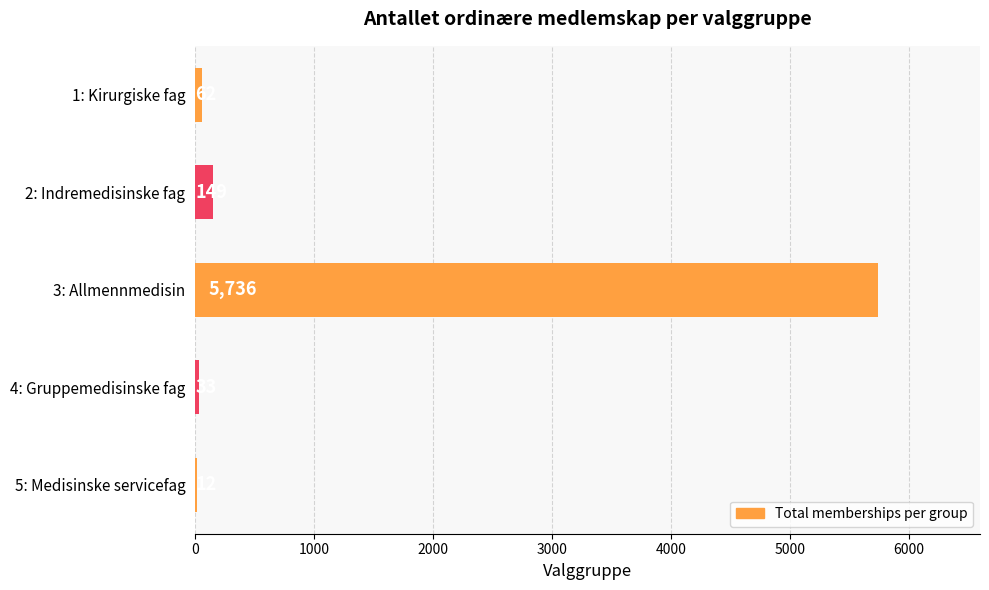

What is the sum of the values at 4: Gruppemedisinske fag and 3: Allmennmedisin?

5769